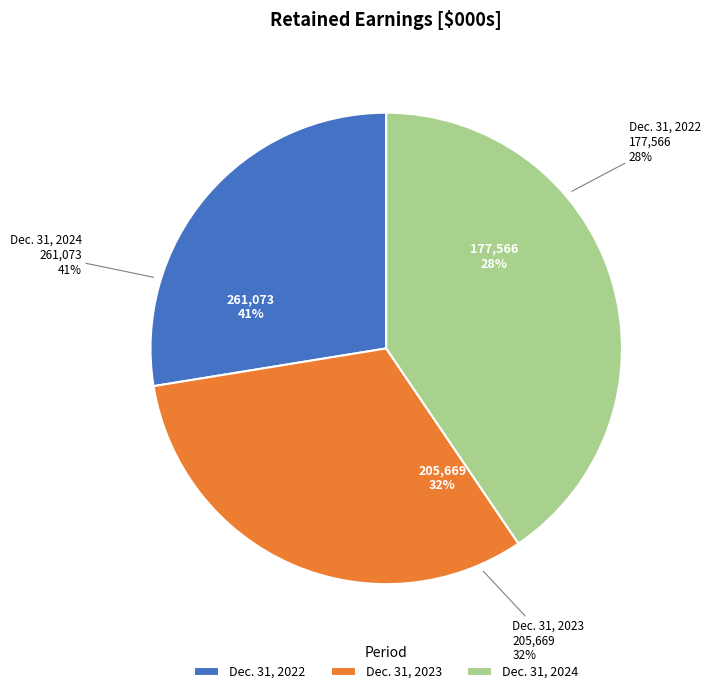

Is there a majority slice in this chart?

No